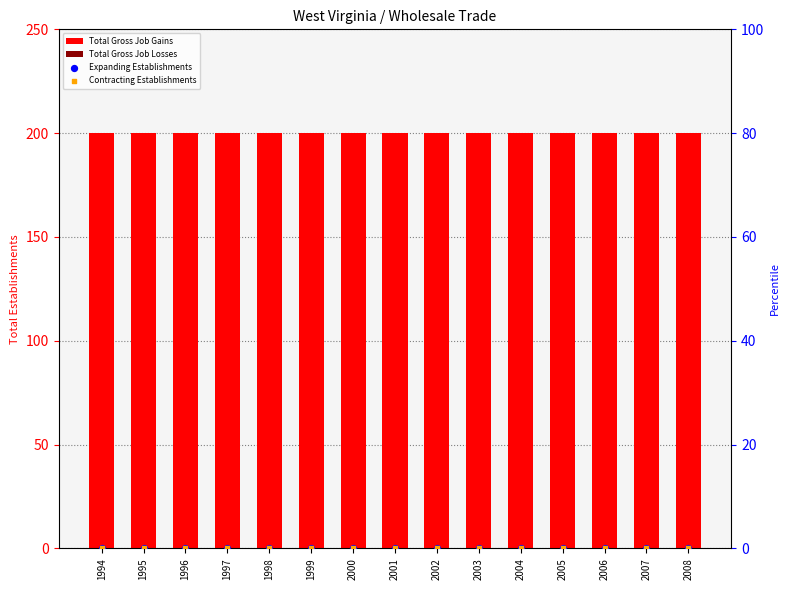

Which series has the largest total across all categories?

Total Gross Job Gains